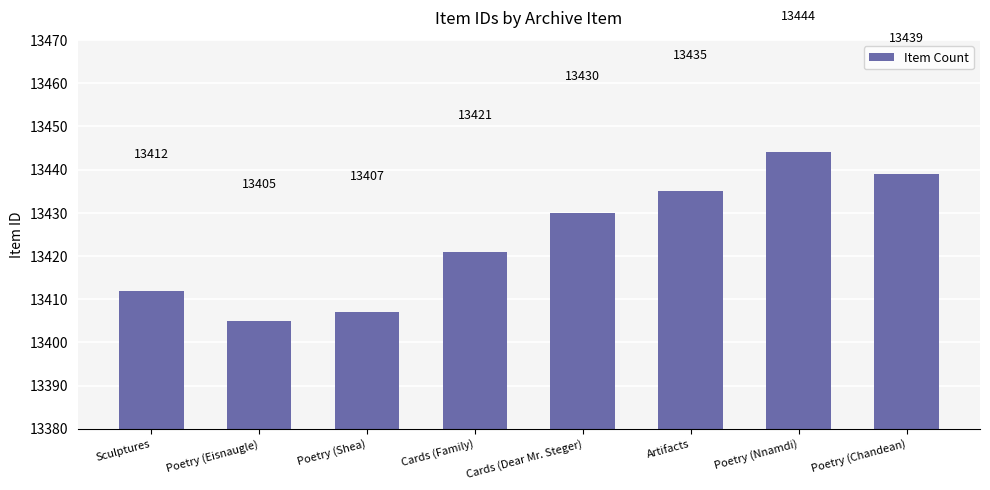

Reading right to left, list all the values displayed in this chart.

Poetry (Chandean)=13439	Poetry (Nnamdi)=13444	Artifacts=13435	Cards (Dear Mr. Steger)=13430	Cards (Family)=13421	Poetry (Shea)=13407	Poetry (Eisnaugle)=13405	Sculptures=13412